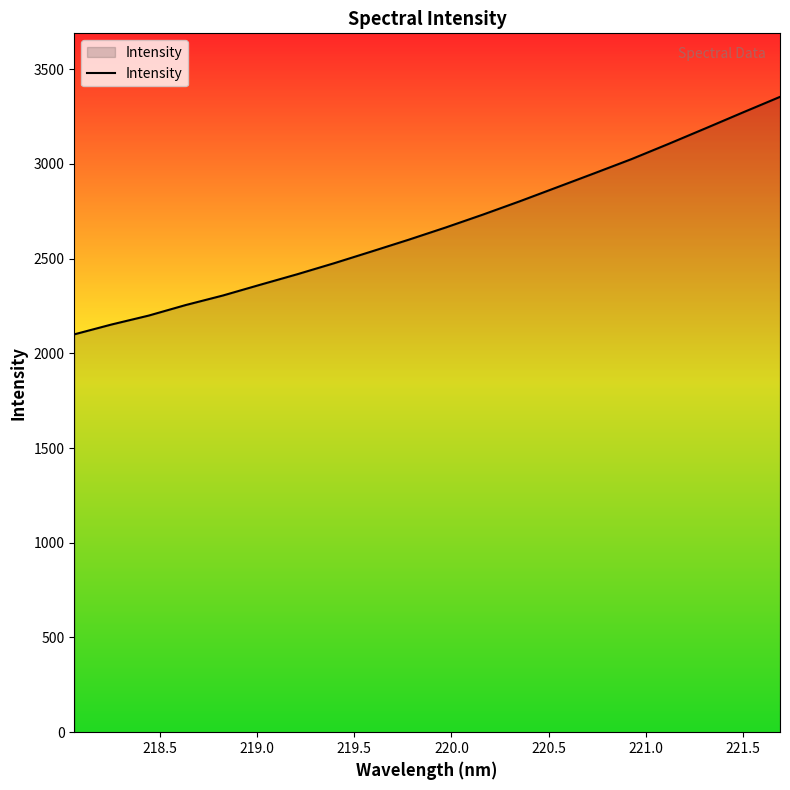

Count the number of data series in this chart.

1